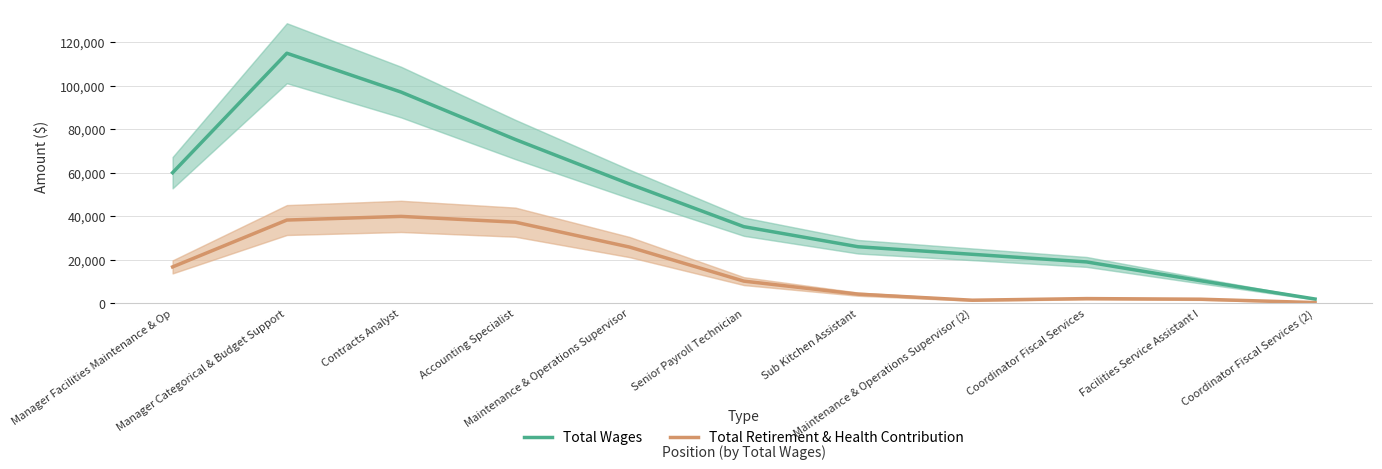

At which category is the sum across all series the highest?

Manager Categorical & Budget Support